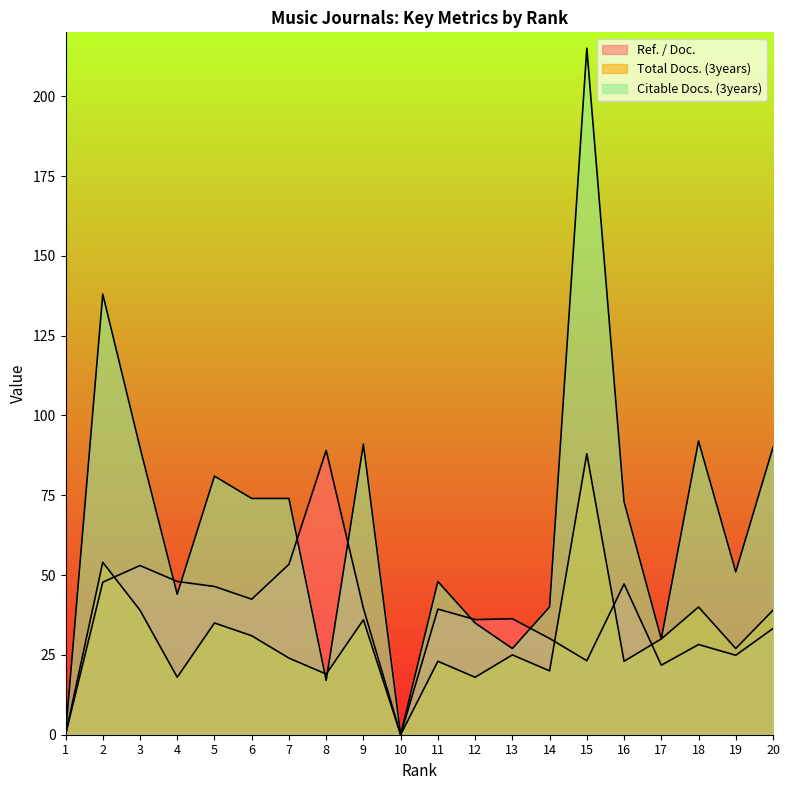

The Total Docs. (3years) series shows 24.0 at 7. True or false?

True